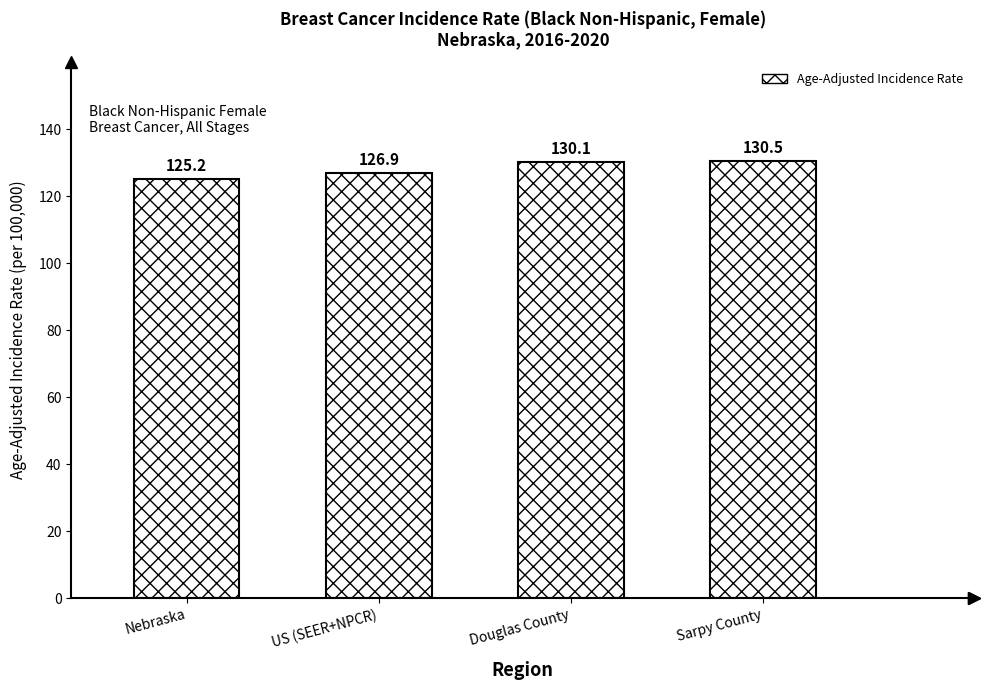

What is the value of the 1st bar from the left?

125.2